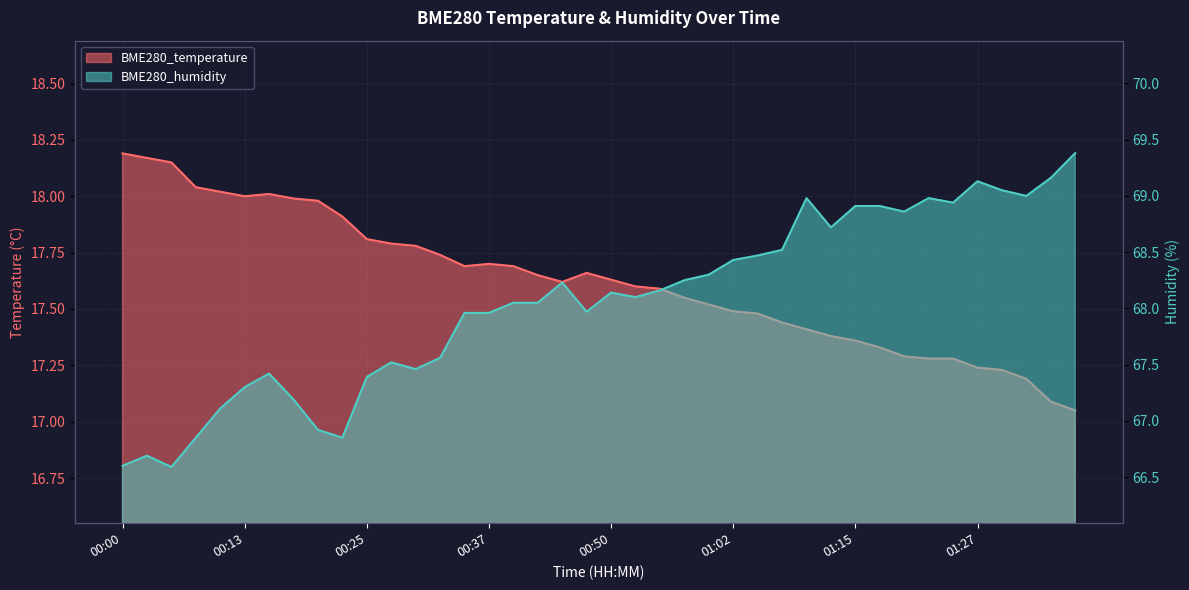

What is the label of the 15th point from the left?

00:35